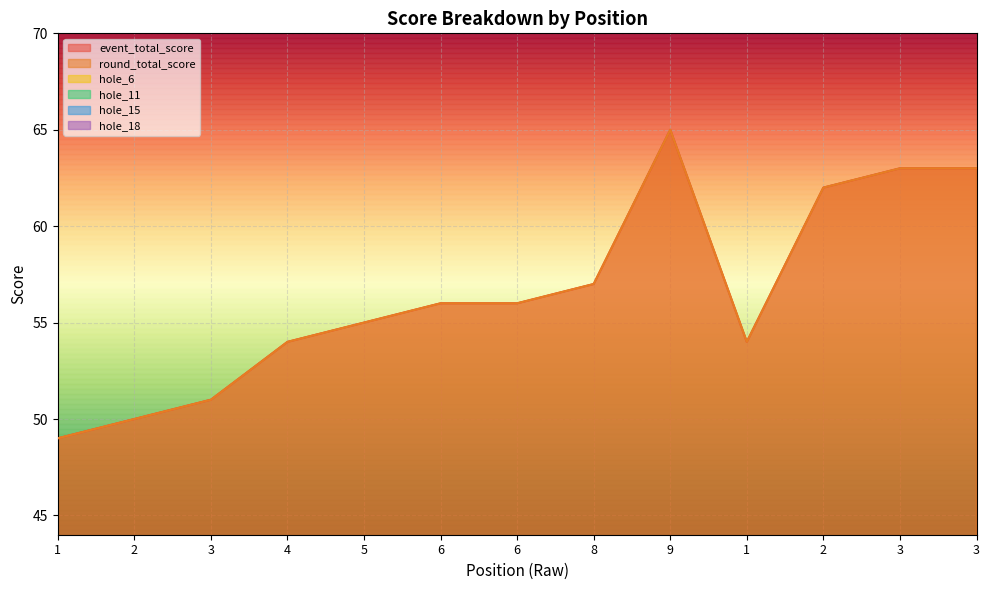

Reading left to right, list all the values displayed in this chart.

event_total_score: 49	50	51	54	55	56	56	57	65	54	62	63	63
round_total_score: 49	50	51	54	55	56	56	57	65	54	62	63	63
hole_6: 4	3	3	4	5	3	4	4	4	3	5	5	6
hole_11: 3	3	2	3	3	3	3	4	3	3	4	5	3
hole_15: 2	3	4	5	3	5	4	4	3	3	4	4	5
hole_18: 2	3	3	3	4	3	3	3	5	3	4	4	3